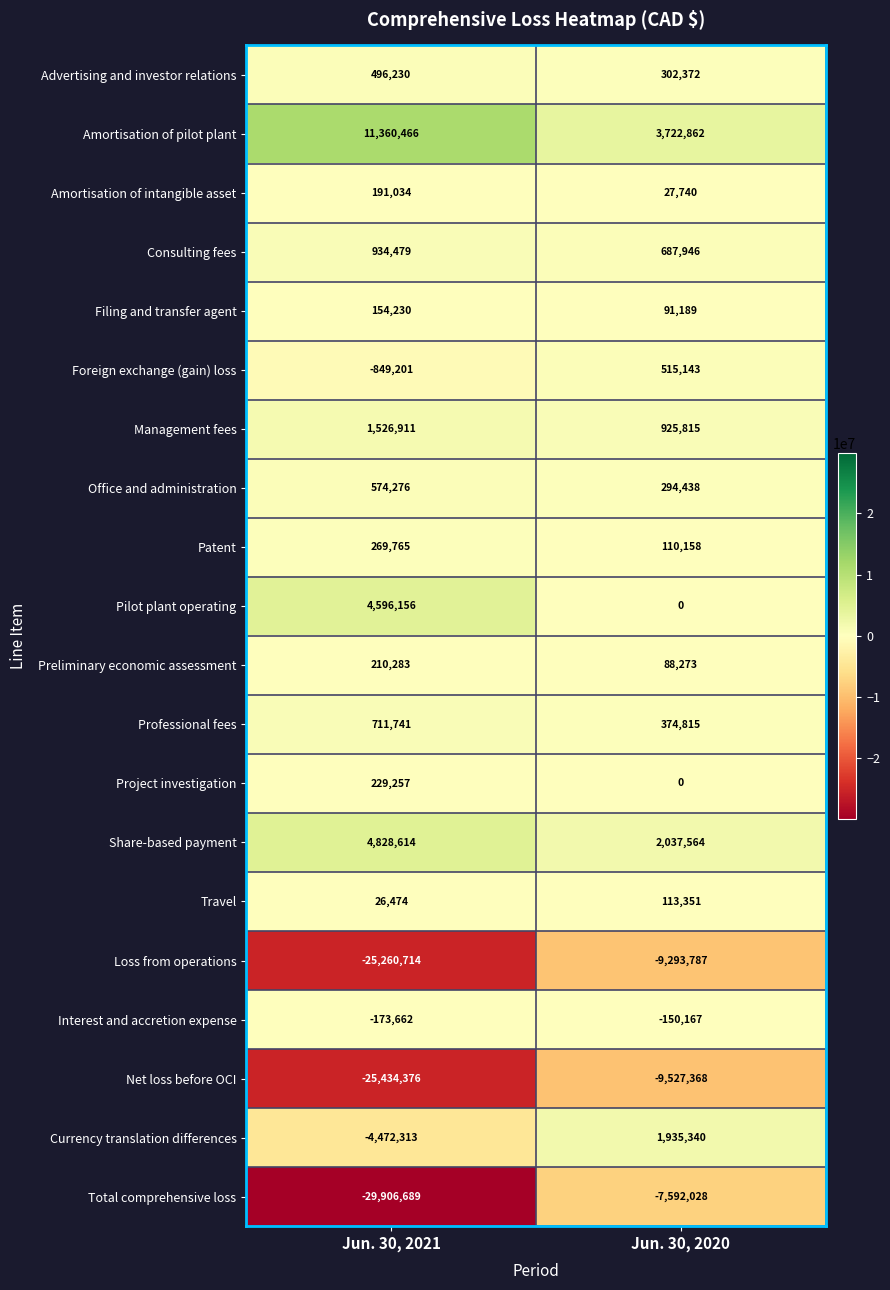

Which series changed the most between Jun. 30, 2021 and Jun. 30, 2020?

Total comprehensive loss